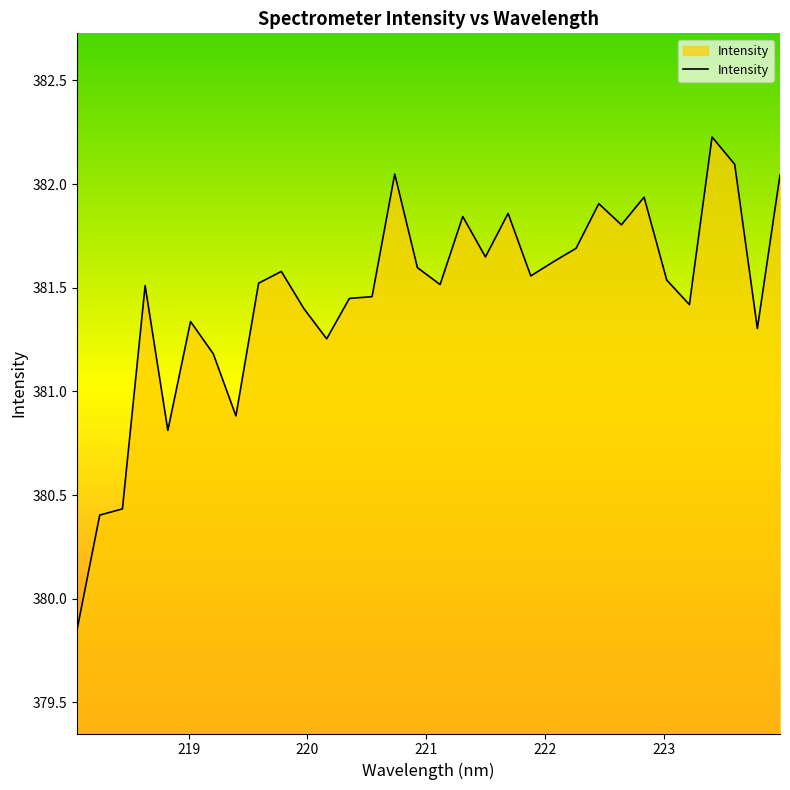

What is the maximum value shown in the chart?

382.2